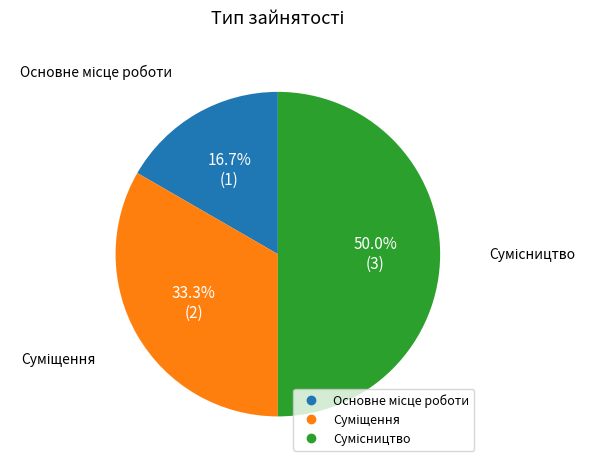

What is the change in value from Основне місце роботи to Суміщення?

+1